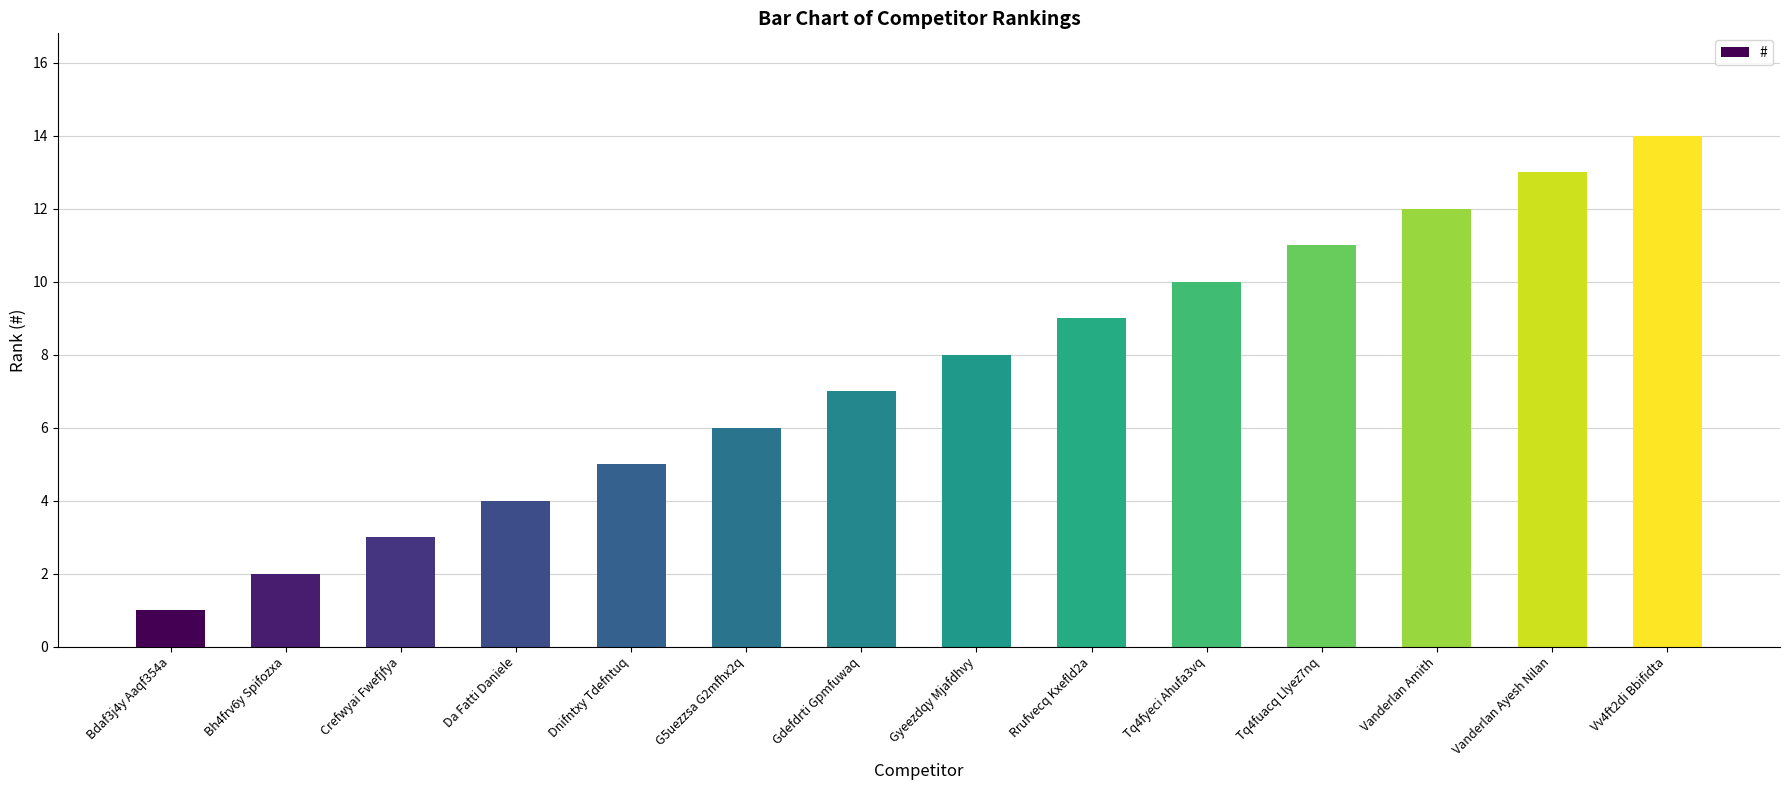

Read the value at Da Fatti Daniele.

4